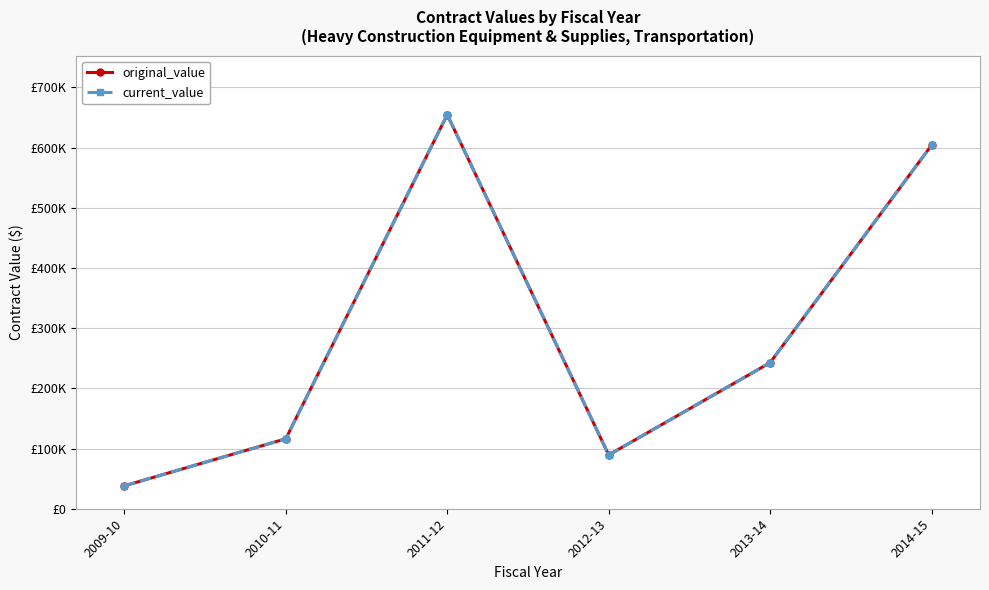

True or false: current_value and original_value intersect in this chart.

False